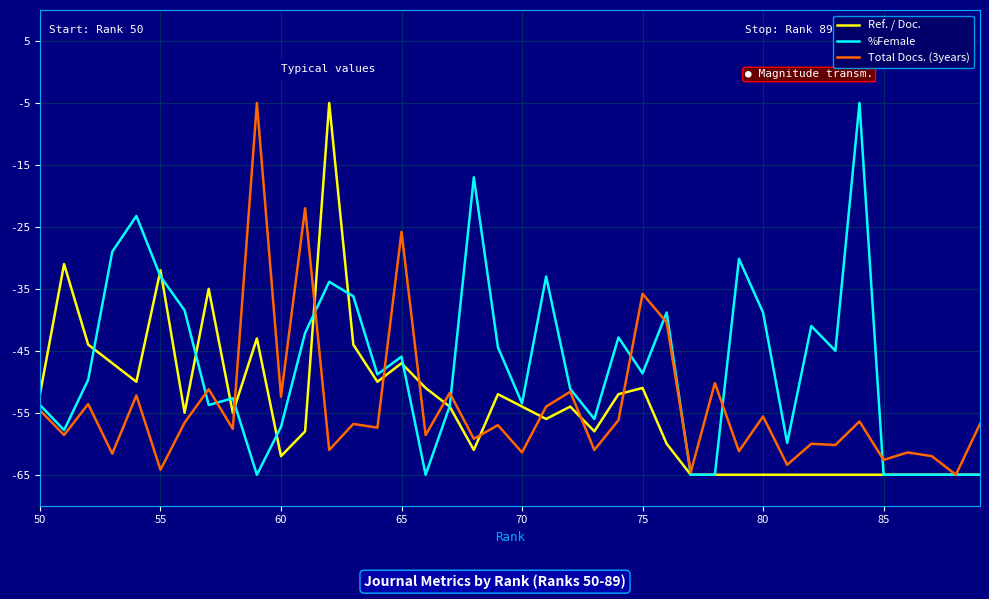

How many lines are shown in the chart?

3